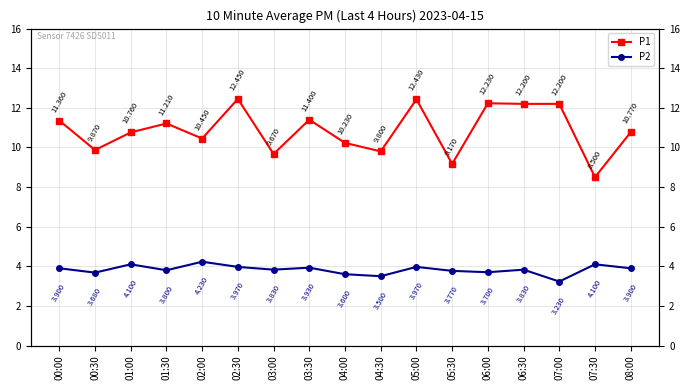

Reading left to right, what are all the values shown in this chart?

P1: 11.4	9.9	10.8	11.2	10.4	12.4	9.7	11.4	10.2	9.8	12.4	9.2	12.2	12.2	12.2	8.5	10.8
P2: 3.9	3.7	4.1	3.8	4.2	4.0	3.8	3.9	3.6	3.5	4.0	3.8	3.7	3.8	3.2	4.1	3.9